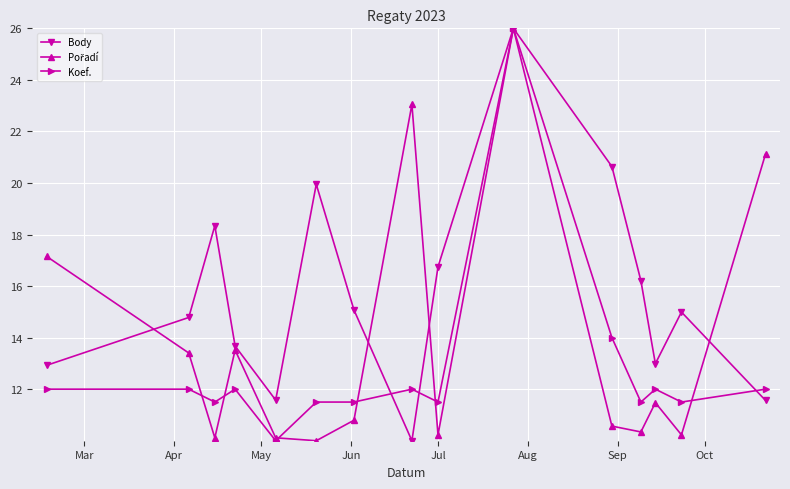

At how many categories does at least one series exceed 10?

15